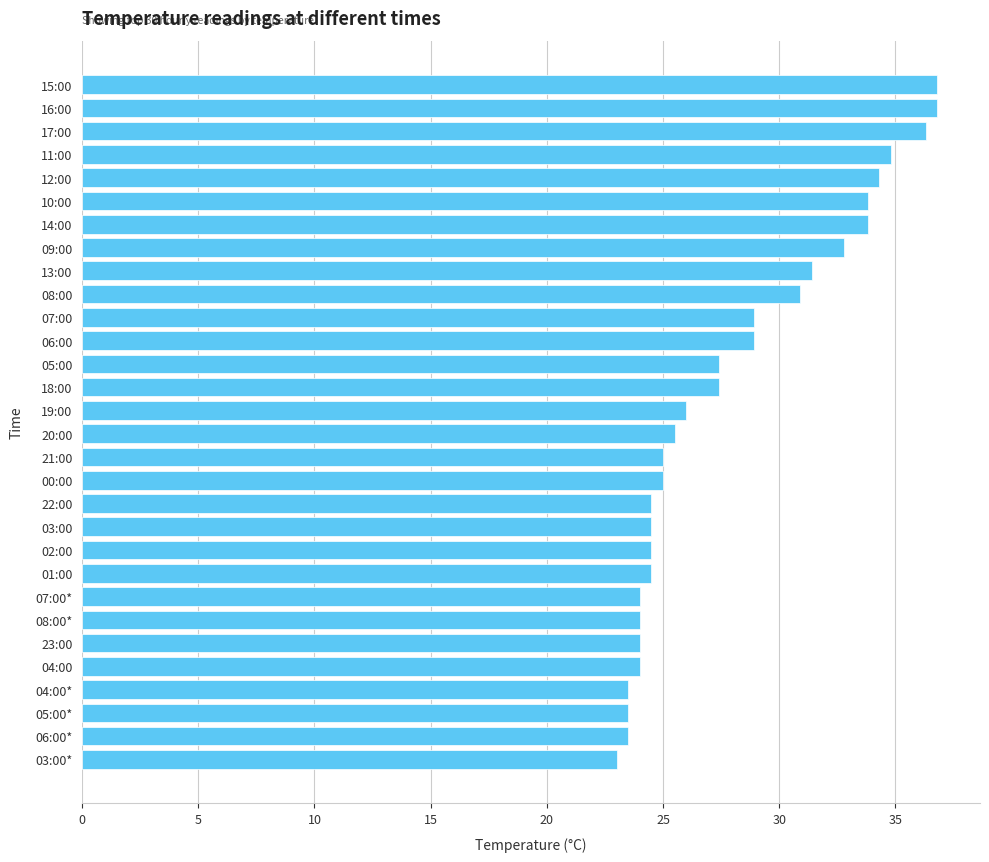

What is the approximate value at 15:00?

36.8